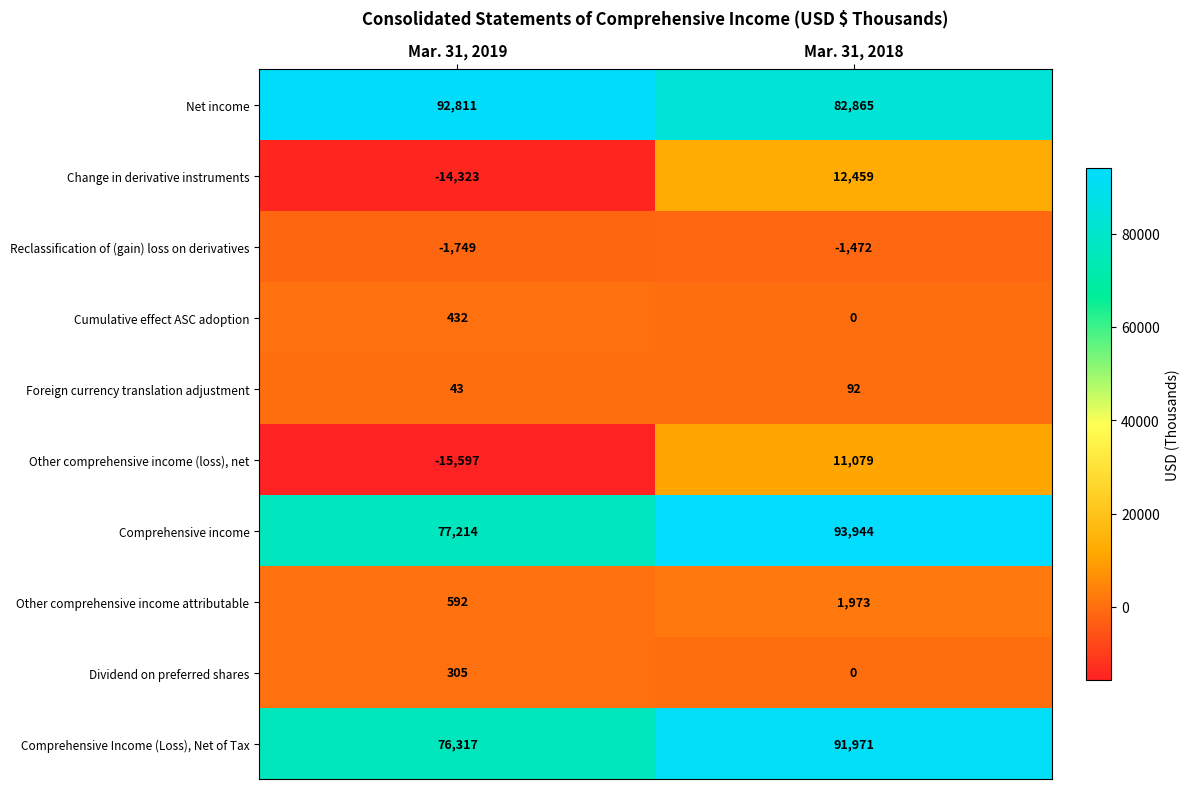

Which series has the widest spread of values?

Change in derivative instruments